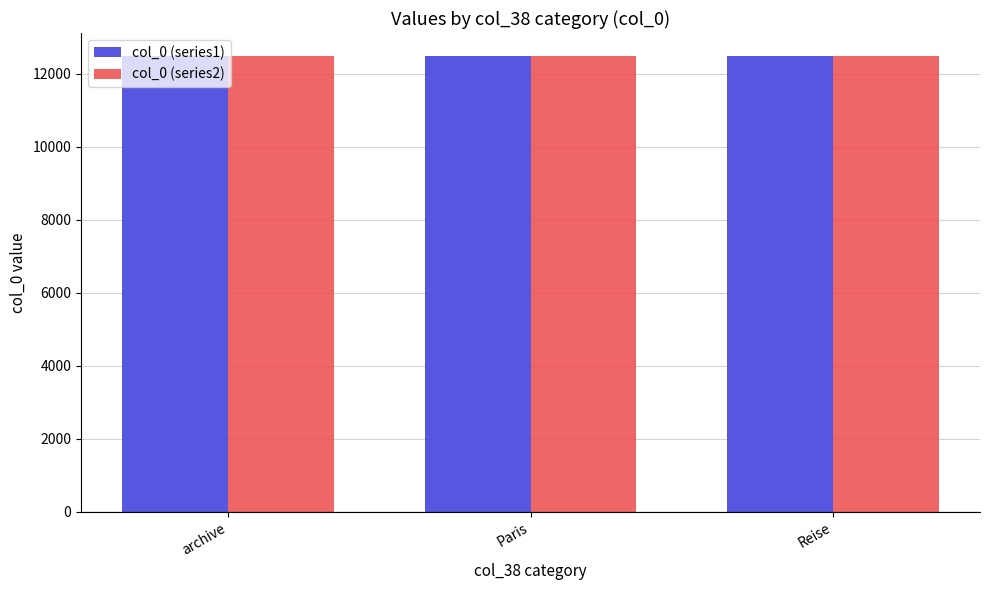

What is the maximum value for col_0 (series2)?

12485.5